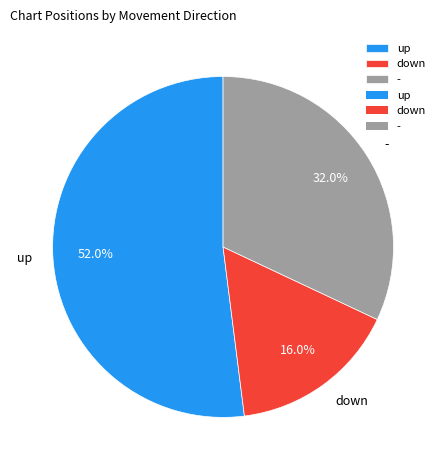

To the nearest percent, what is the average slice percentage?

33%